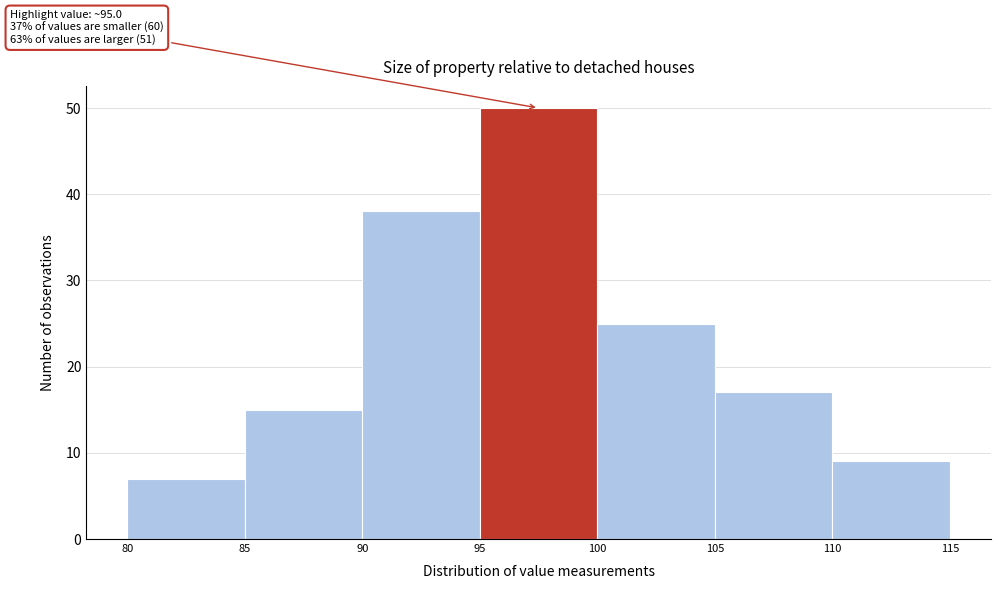

Which range on the x-axis has the tallest bar?

95 to 100